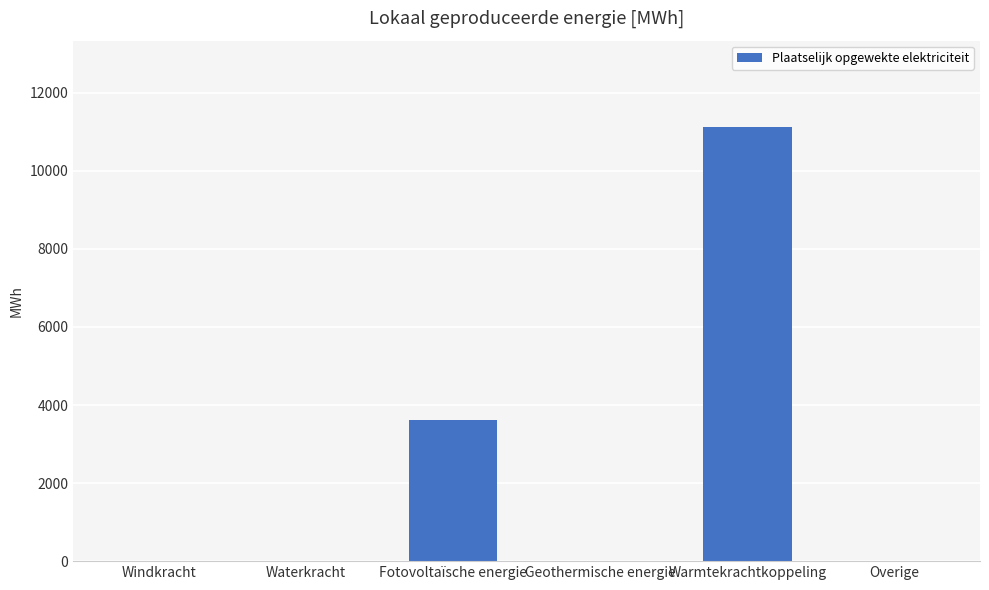

Reading left to right, transcribe all the data shown in this chart.

Windkracht=0.0	Waterkracht=0.0	Fotovoltaïsche energie=3626.6	Geothermische energie=0.0	Warmtekrachtkoppeling=11113.5	Overige=0.0